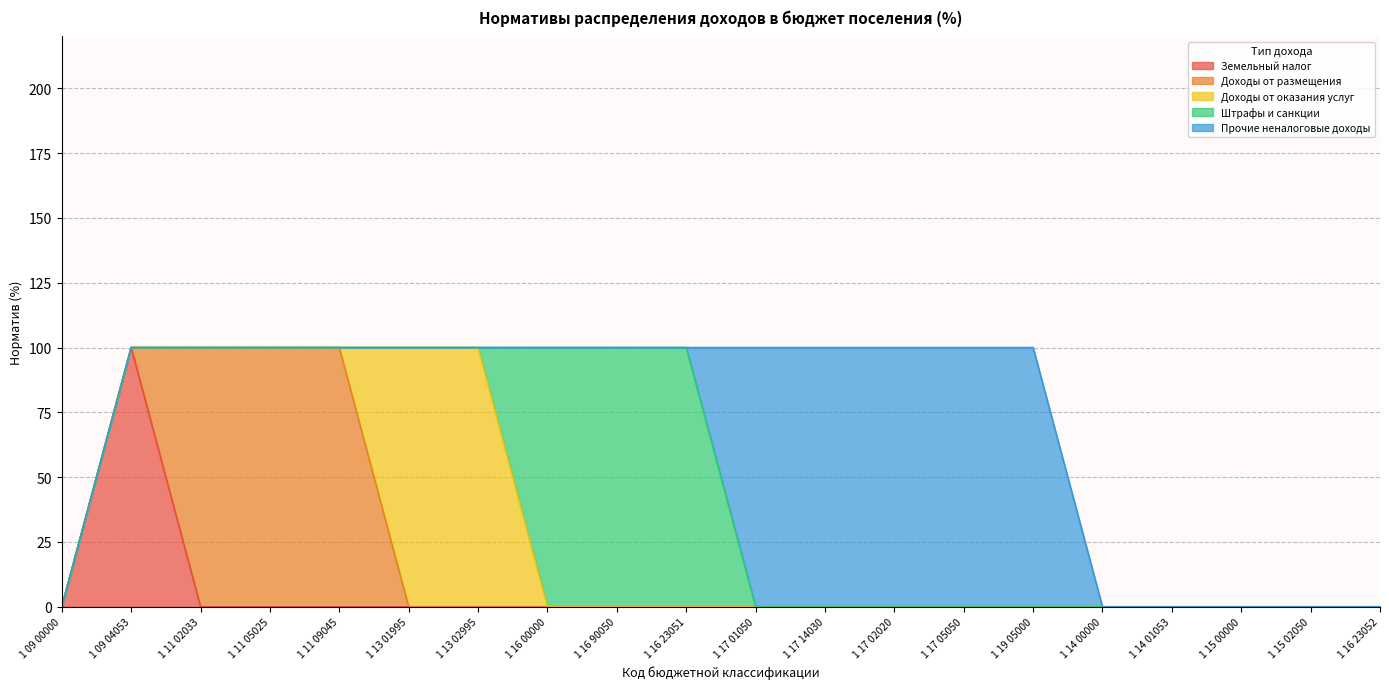

True or false: Доходы от оказания услуг and Прочие неналоговые доходы cross at least once.

False